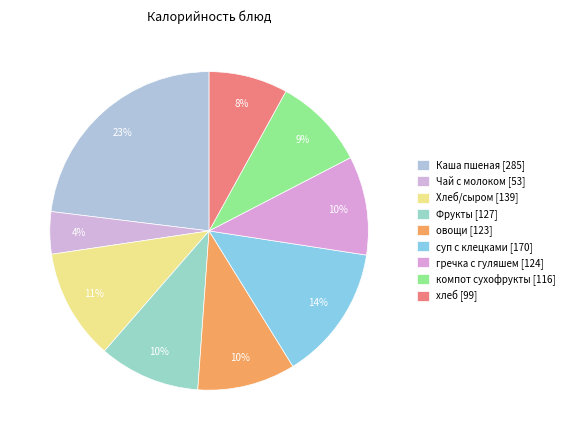

To the nearest percent, what portion does Чай с молоком represent?

4%